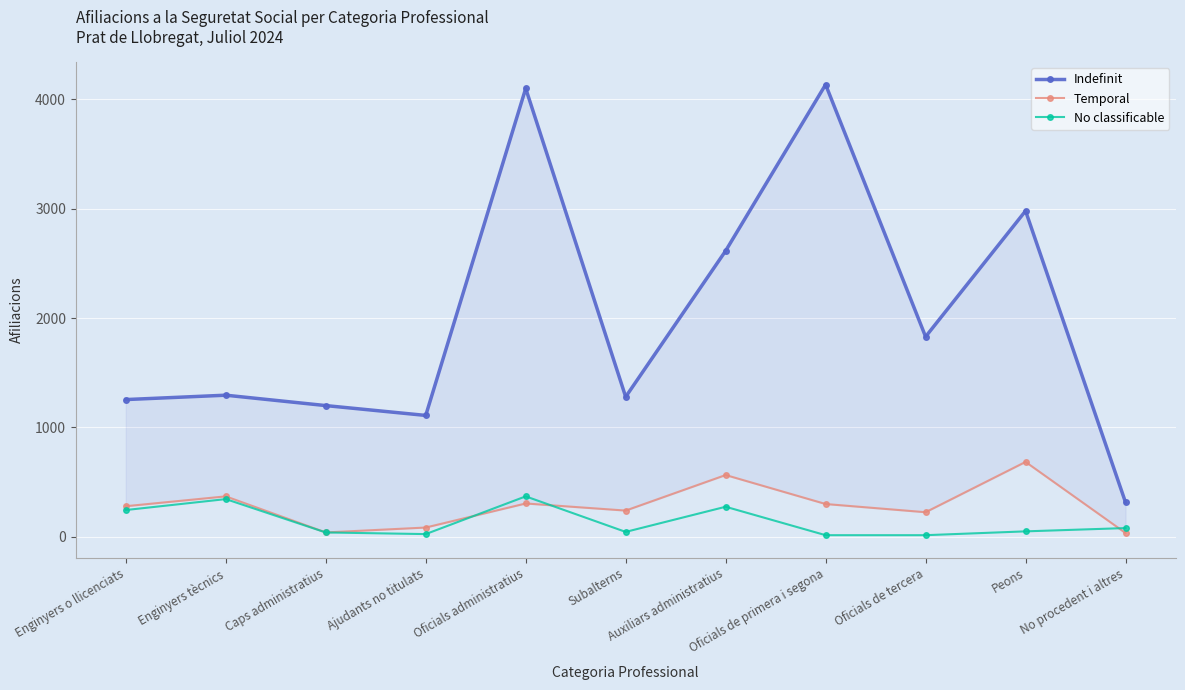

Reading left to right, extract all data points from this chart.

Indefinit: Enginyers o llicenciats=1255	Enginyers tècnics=1295	Caps administratius=1200	Ajudants no titulats=1110	Oficials administratius=4100	Subalterns=1280	Auxiliars administratius=2615	Oficials de primera i segona=4135	Oficials de tercera=1830	Peons=2980	No procedent i altres=315
Temporal: Enginyers o llicenciats=280	Enginyers tècnics=370	Caps administratius=40	Ajudants no titulats=85	Oficials administratius=305	Subalterns=240	Auxiliars administratius=565	Oficials de primera i segona=300	Oficials de tercera=225	Peons=685	No procedent i altres=35
No classificable: Enginyers o llicenciats=245	Enginyers tècnics=345	Caps administratius=40	Ajudants no titulats=25	Oficials administratius=370	Subalterns=45	Auxiliars administratius=275	Oficials de primera i segona=15	Oficials de tercera=15	Peons=50	No procedent i altres=80